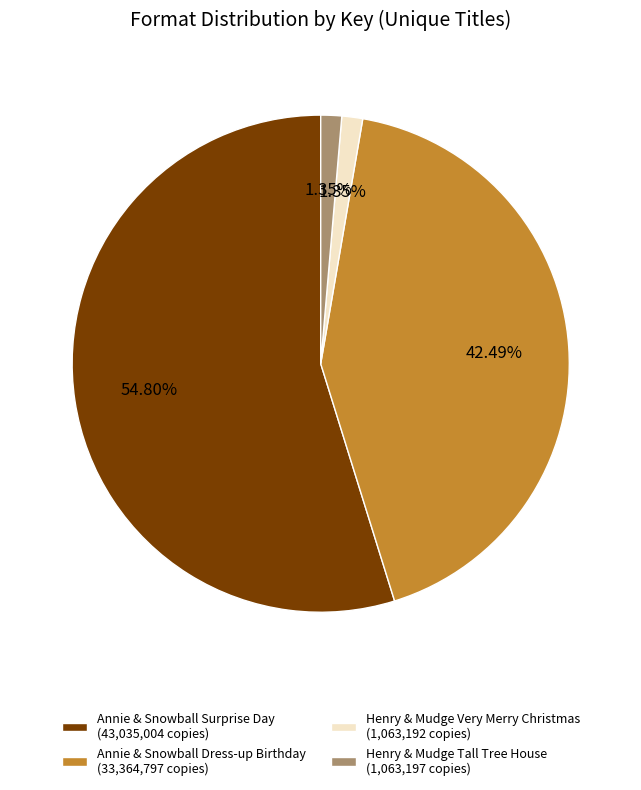

Which has a higher value, Henry & Mudge Very Merry Christmas (1,063,192 copies) or Annie & Snowball Surprise Day (43,035,004 copies)?

Annie & Snowball Surprise Day (43,035,004 copies)